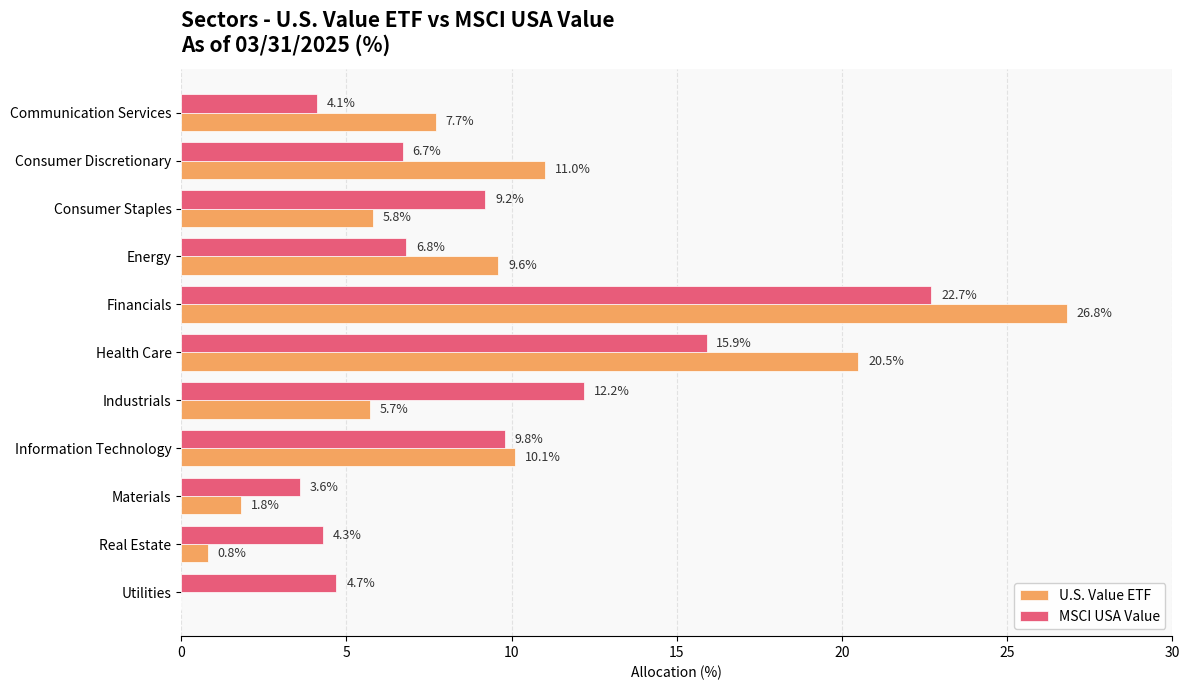

What is the sum of the U.S. Value ETF values at Energy and Utilities?

9.6